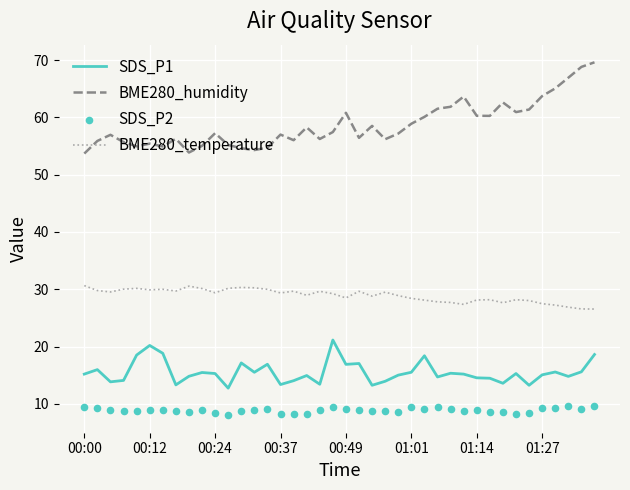

Which series has the largest total across all categories?

BME280_humidity